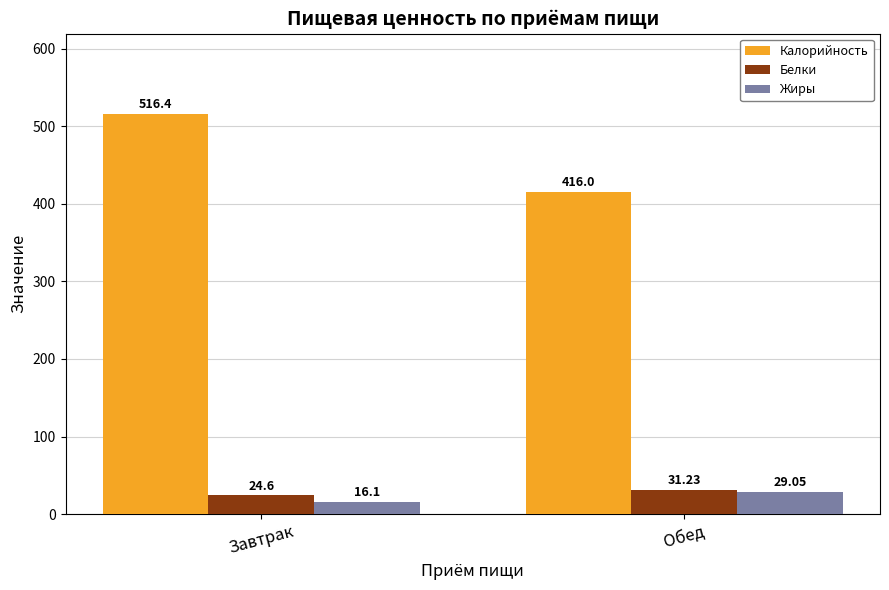

List the labels in order of Жиры value, smallest first.

Завтрак, Обед